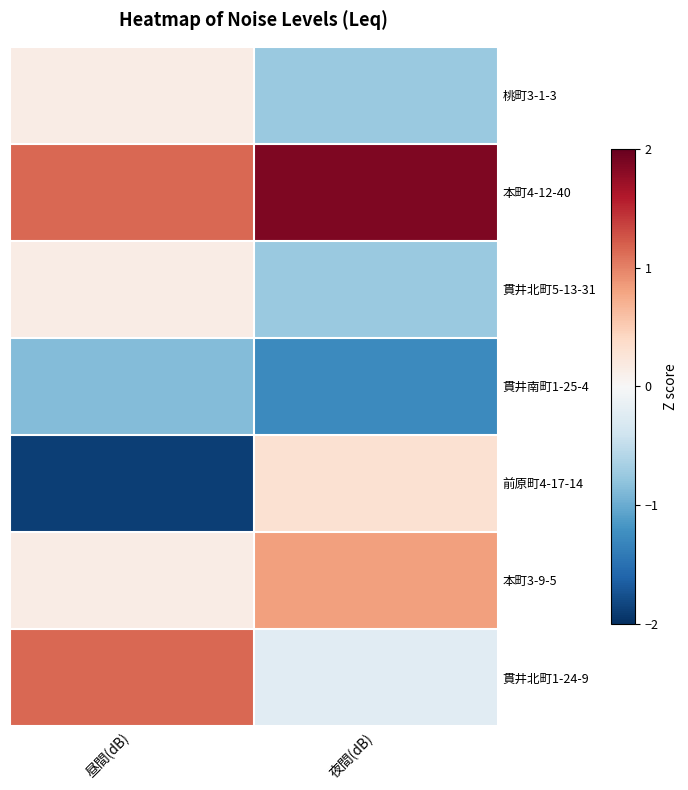

Rank the series at 昼間(dB) from lowest to highest value.

前原町4-17-14, 貫井南町1-25-4, 桃町3-1-3, 貫井北町5-13-31, 本町3-9-5, 本町4-12-40, 貫井北町1-24-9